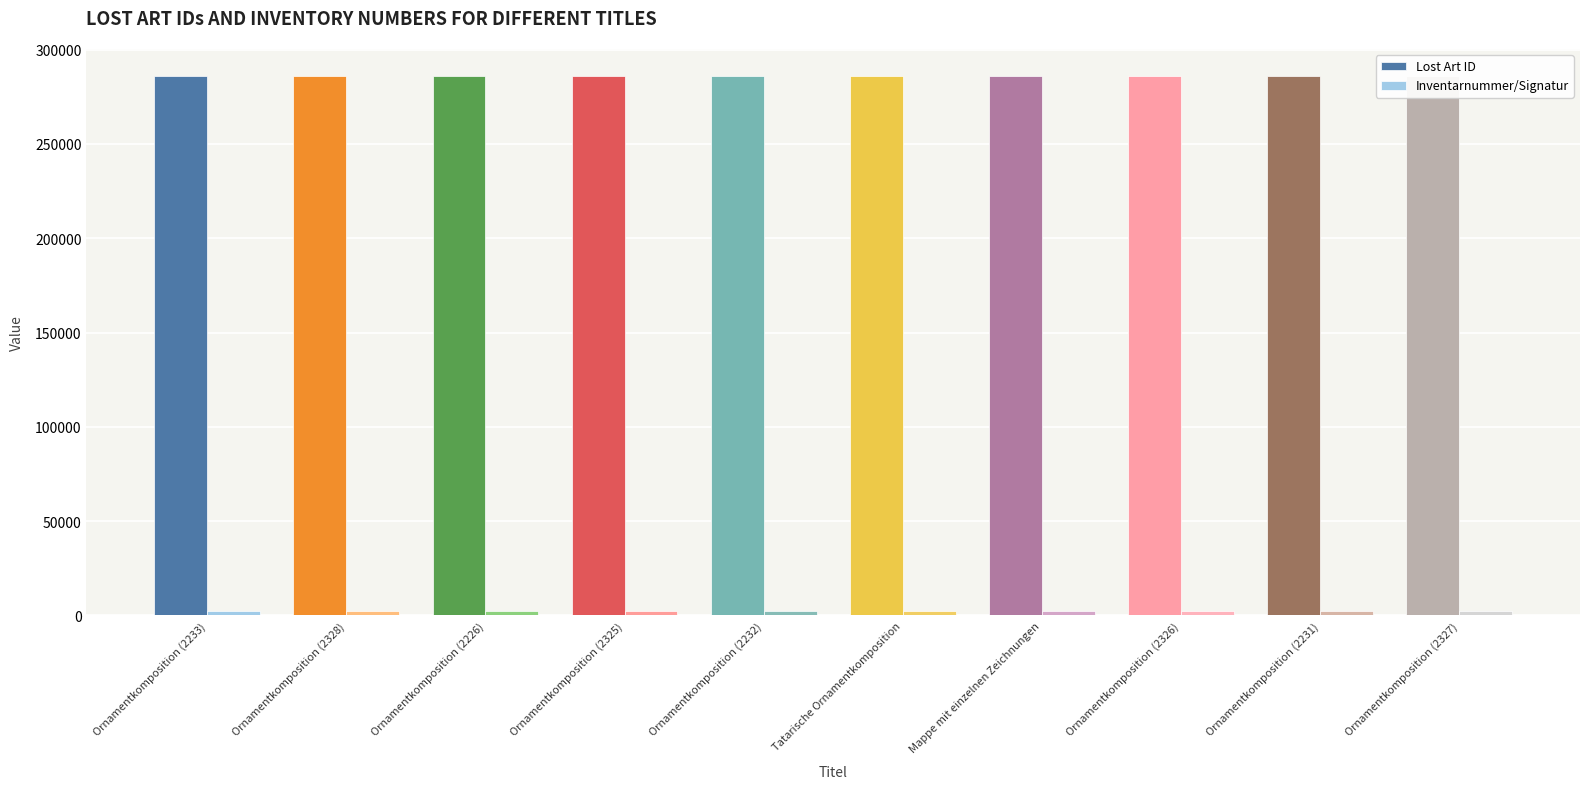

Which series has the largest total across all categories?

Lost Art ID